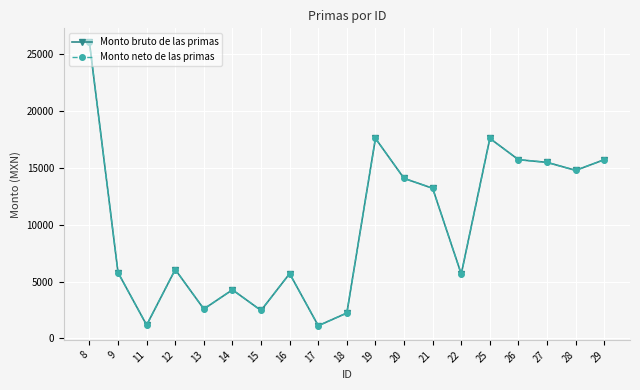

Which category has the highest value across all series?

8